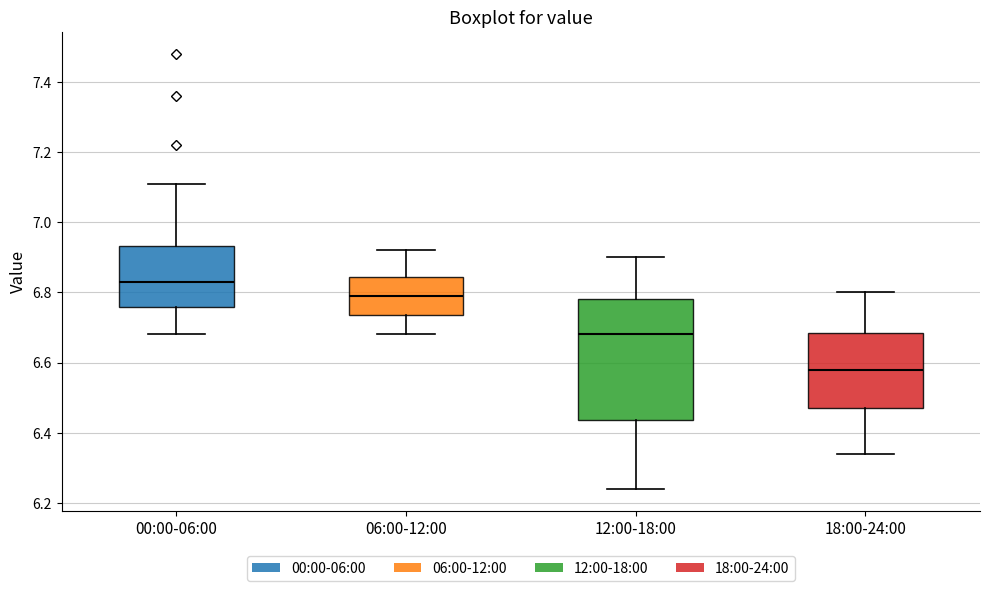

Reading left to right, read every box against the y-axis: the position of its median line, the range the box covers, and the ends of its whiskers. The values are not printed on the chart, so give them approximately, as read against the axis.

00:00-06:00: median 6.84, box 6.76 to 6.94, whiskers 6.68 to 7.12
06:00-12:00: median 6.80, box 6.74 to 6.84, whiskers 6.68 to 6.92
12:00-18:00: median 6.68, box 6.44 to 6.78, whiskers 6.24 to 6.90
18:00-24:00: median 6.58, box 6.48 to 6.68, whiskers 6.34 to 6.80